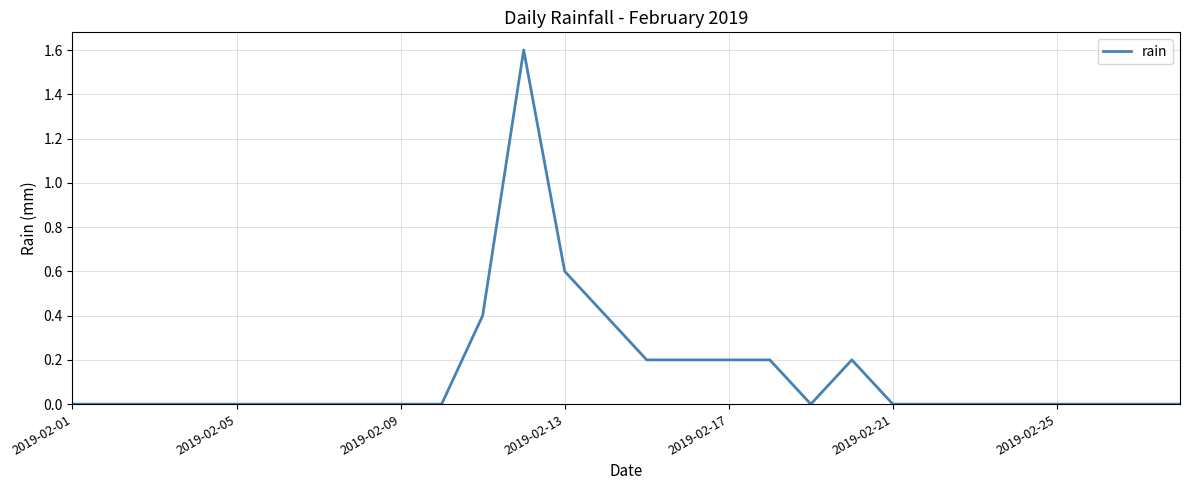

What is the difference between the maximum and minimum values?

1.6